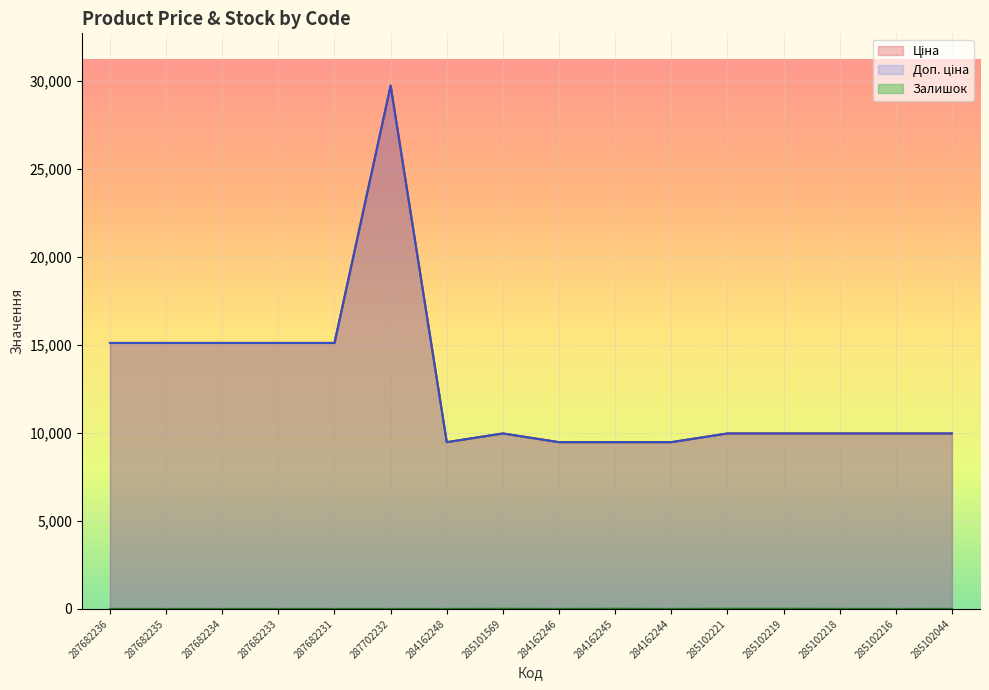

Does the chart display data point markers on the line(s)?

No